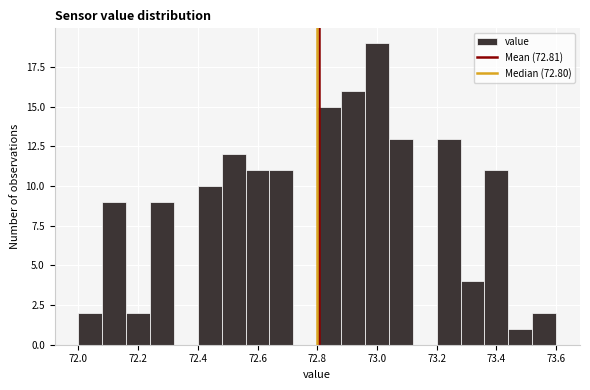

Reading left to right, list every bar in this chart as the range it spans on the x-axis followed by its height. The values are not printed on the chart, so give them approximately, as read against the axis.

72.00 to 72.08: 2
72.08 to 72.16: 9
72.16 to 72.24: 2
72.24 to 72.32: 9
72.32 to 72.40: 0
72.40 to 72.48: 10
72.48 to 72.56: 12
72.56 to 72.64: 11
72.64 to 72.72: 11
72.72 to 72.80: 0
72.80 to 72.88: 15
72.88 to 72.96: 16
72.96 to 73.04: 19
73.04 to 73.12: 13
73.12 to 73.20: 0
73.20 to 73.28: 13
73.28 to 73.36: 4
73.36 to 73.44: 11
73.44 to 73.52: 1
73.52 to 73.60: 2